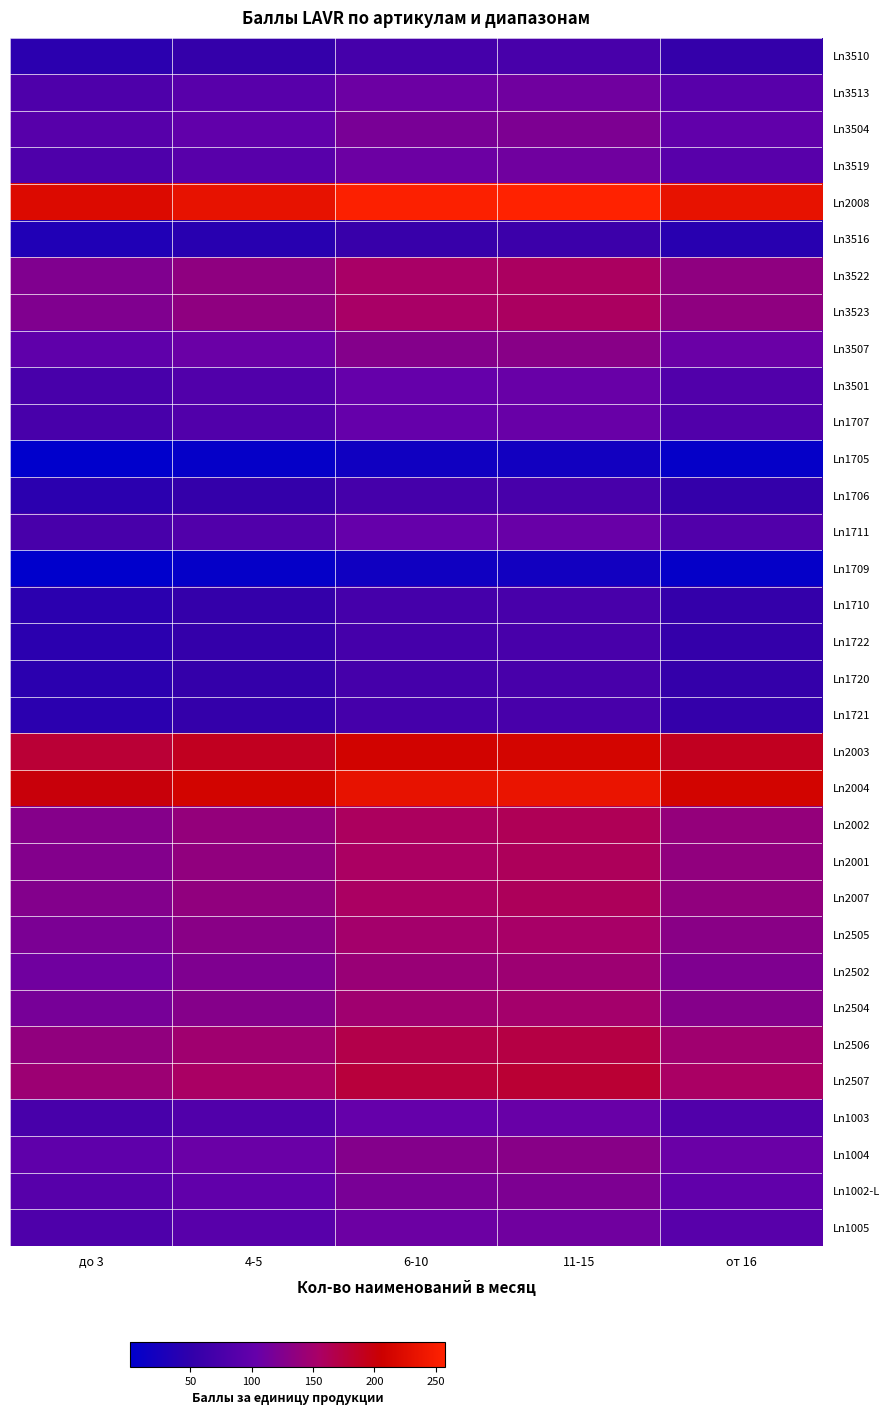

What is the difference between the highest and lowest values at до 3?

4.3